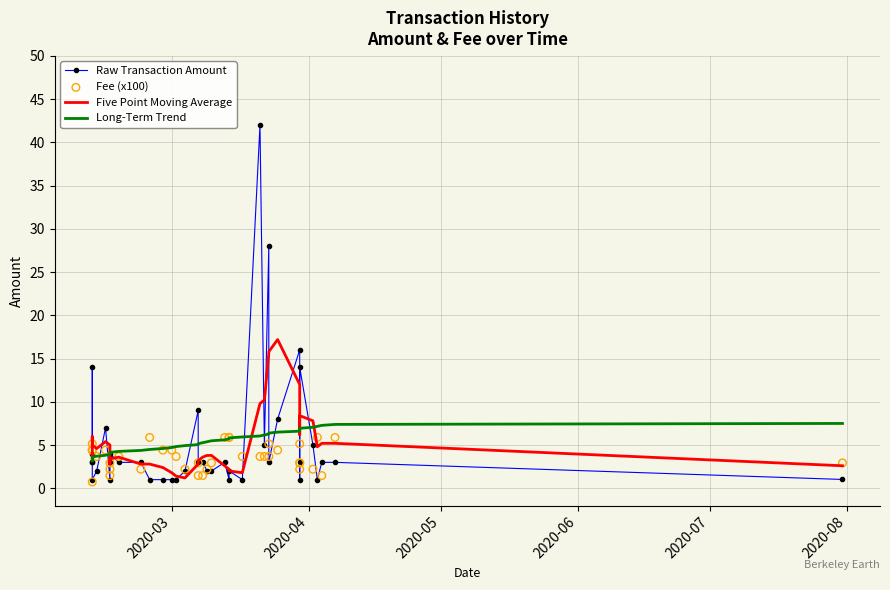

Which series reaches the minimum Y coordinate?

Fee (x100)